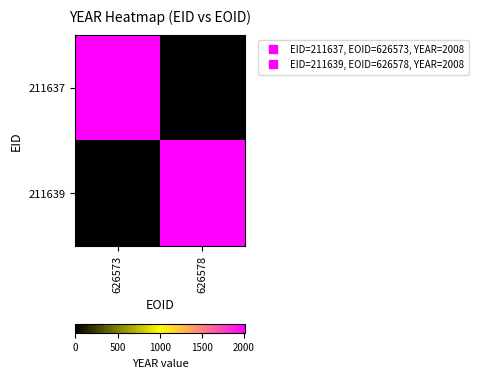

Rank the series by their maximum value, from highest to lowest.

211637, 211639